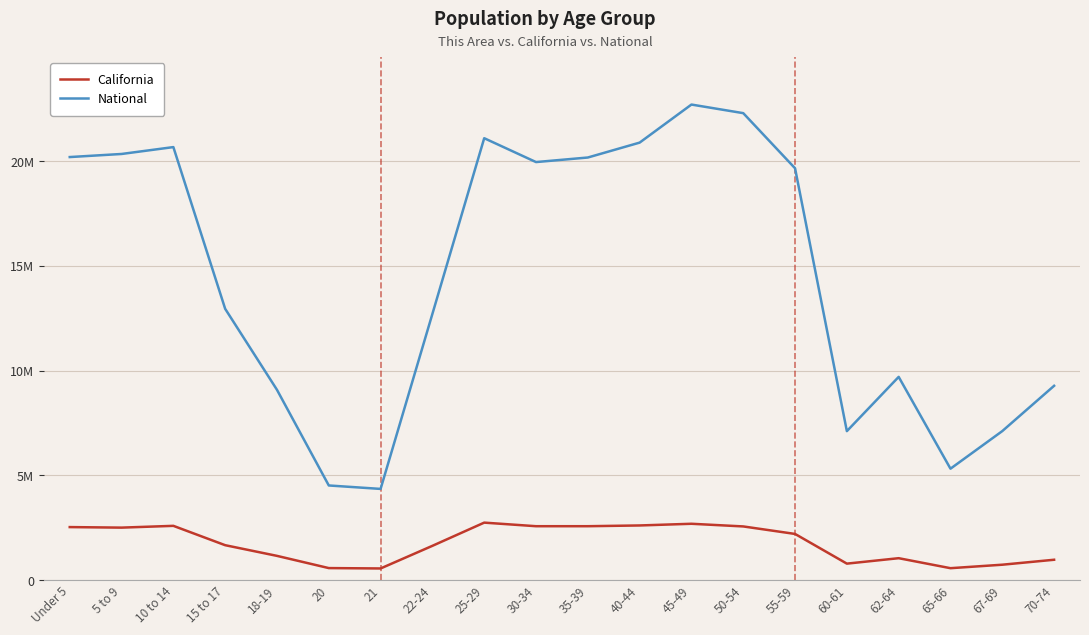

Where is National nearest to the value 13531442?

15 to 17